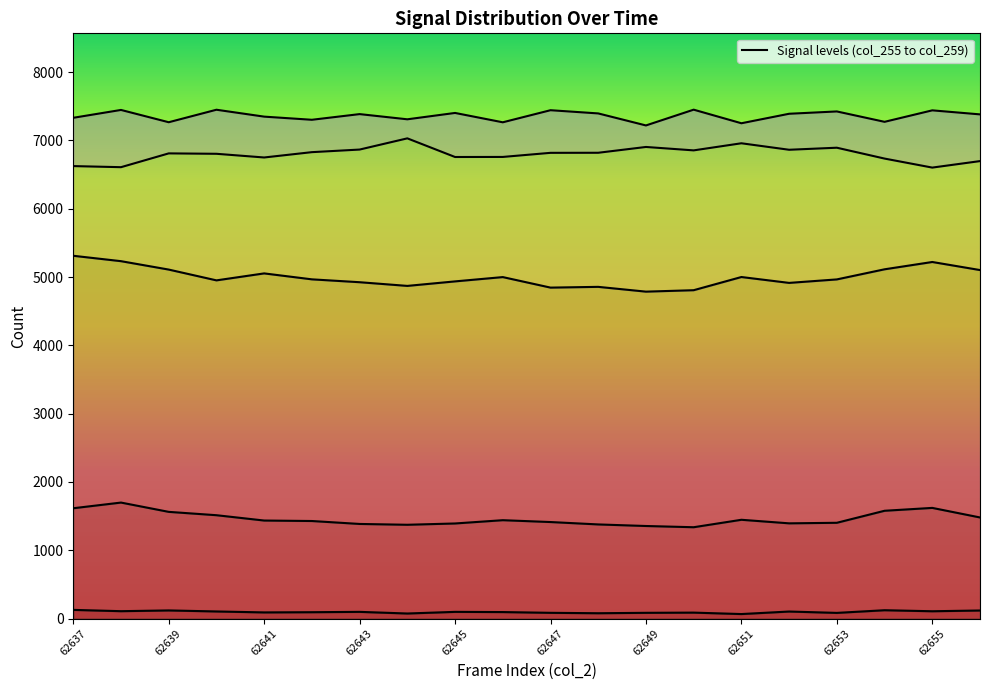

What is the difference between the maximum and minimum values in the col_258 line series?

231